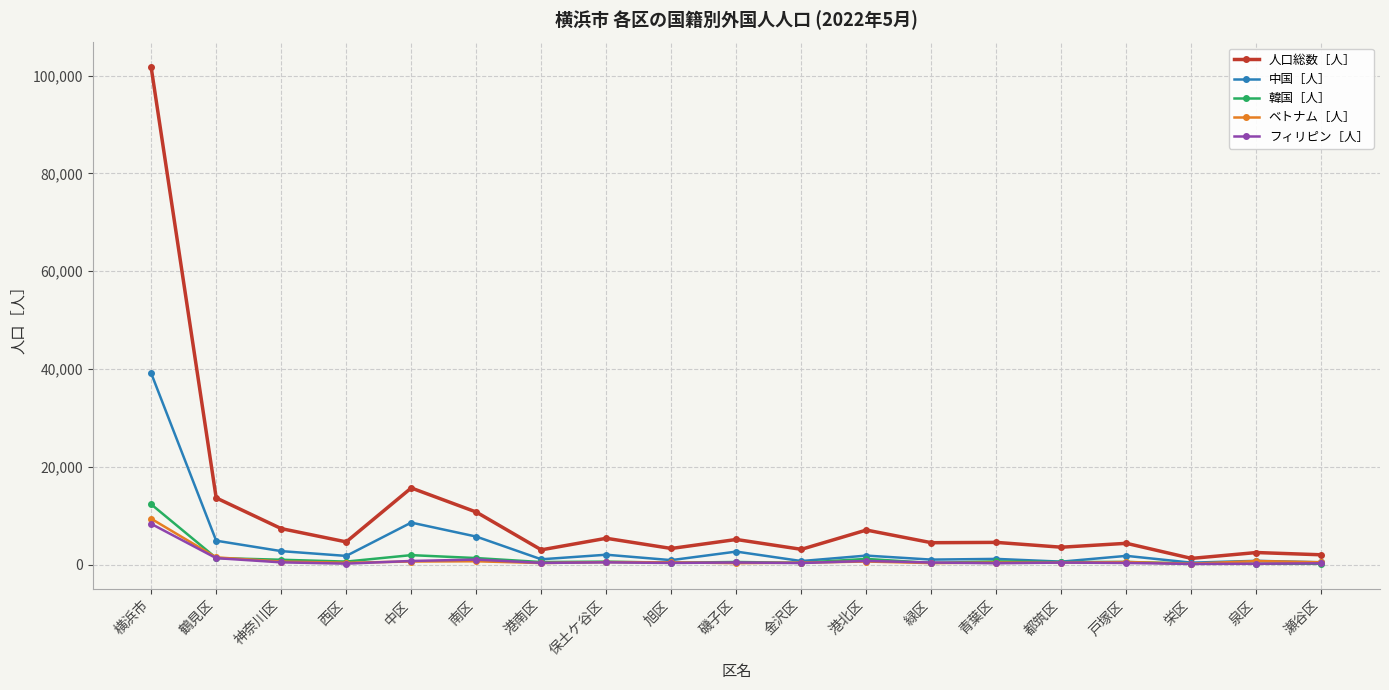

Which series has the largest range (max minus min)?

人口総数［人］